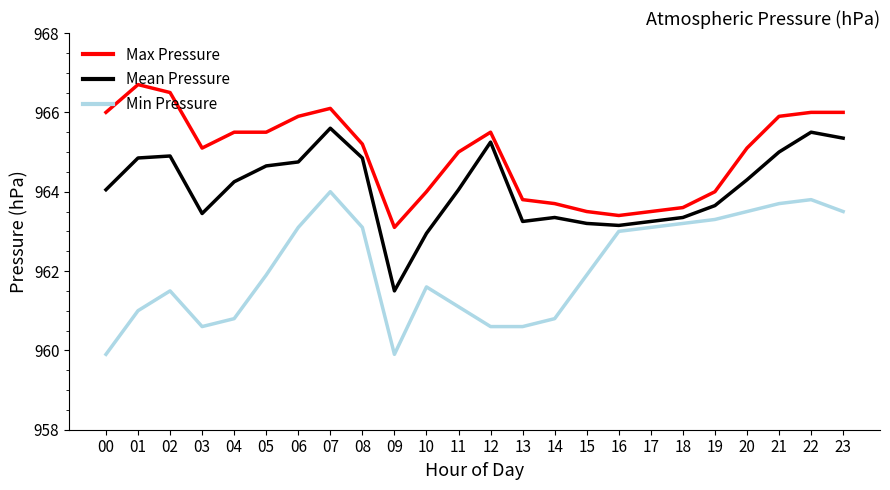

At 06, list the series in order from smallest to largest.

Min Pressure, Mean Pressure, Max Pressure